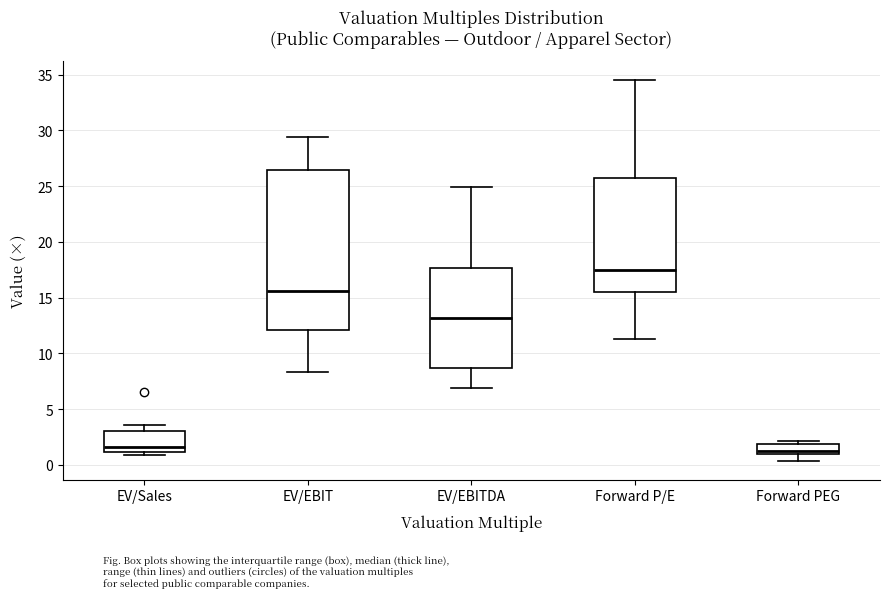

Where does the median line of the box for Forward P/E sit on the y-axis? The values are not printed on the chart, so give them approximately, as read against the axis.

17.5